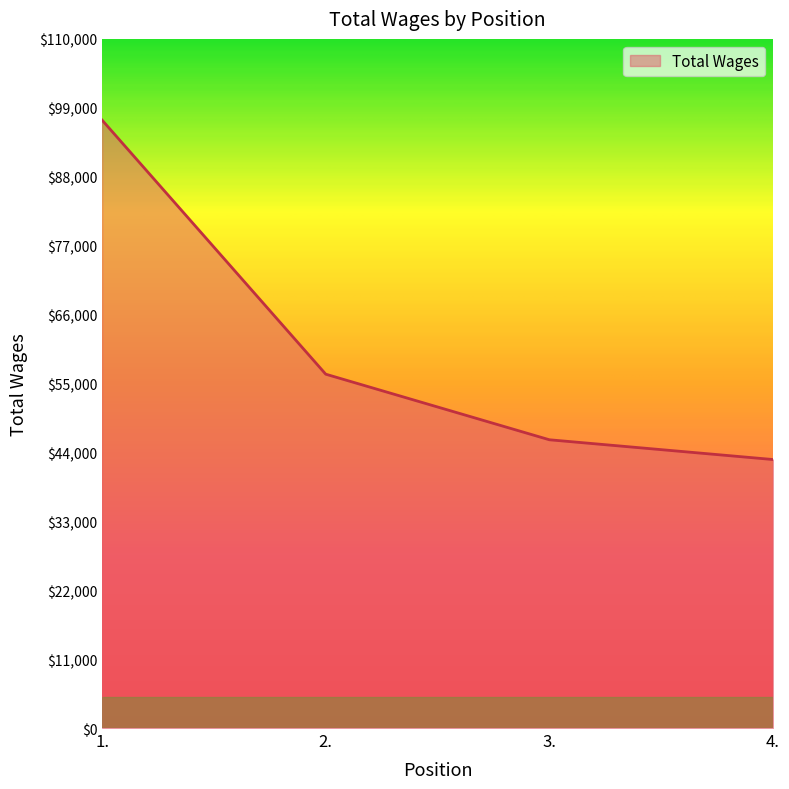

What is the difference between the second highest and minimum values?

13623